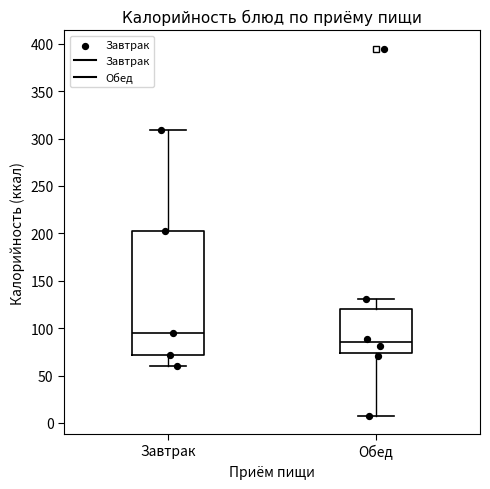

Where does the lower whisker of the box for Обед end on the y-axis? The values are not printed on the chart, so give them approximately, as read against the axis.

10